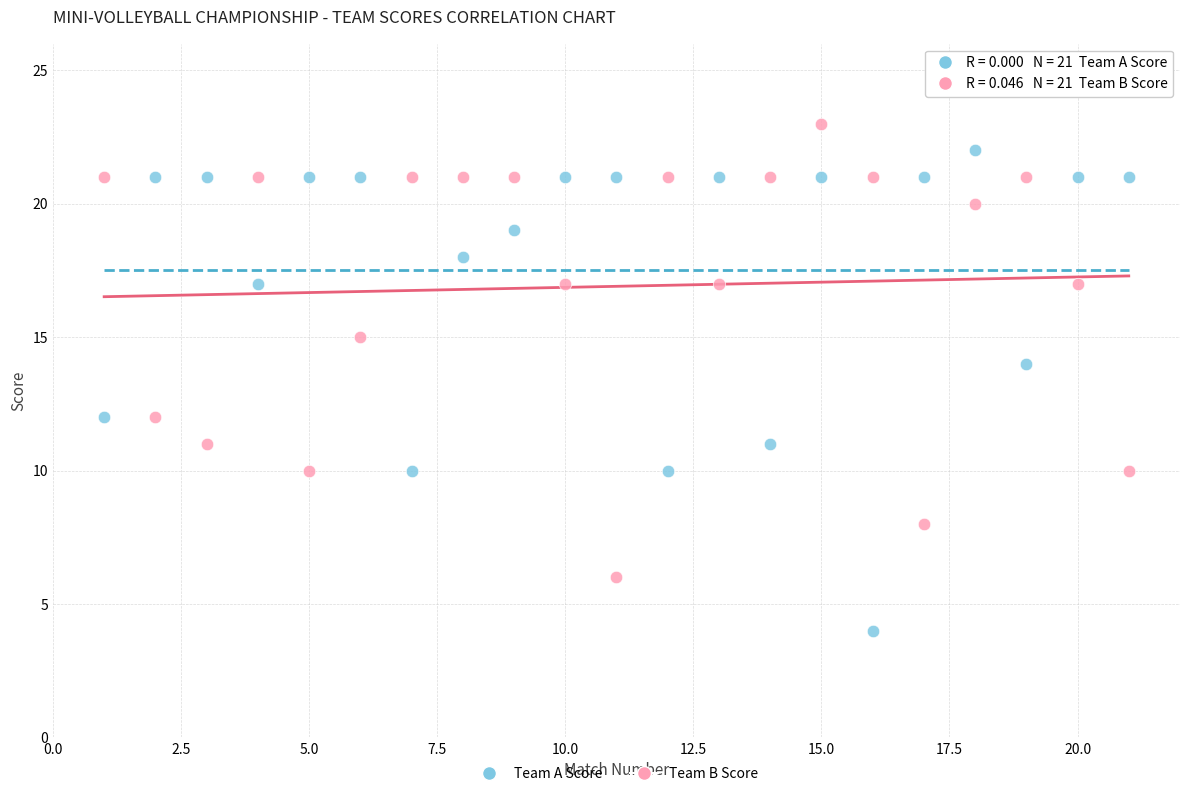

Which series reaches the minimum Y coordinate?

Team A Score